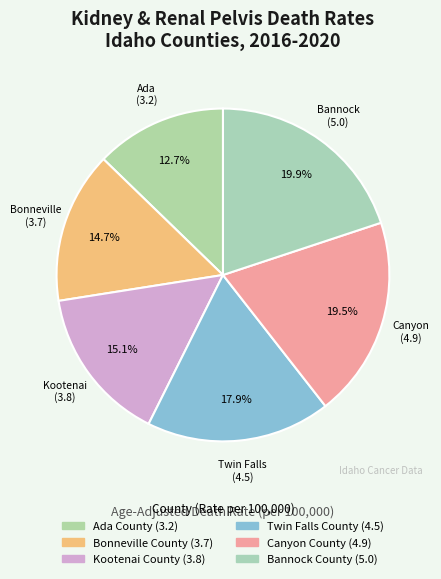

What is the change in value from Ada County to Twin Falls County?

+1.3